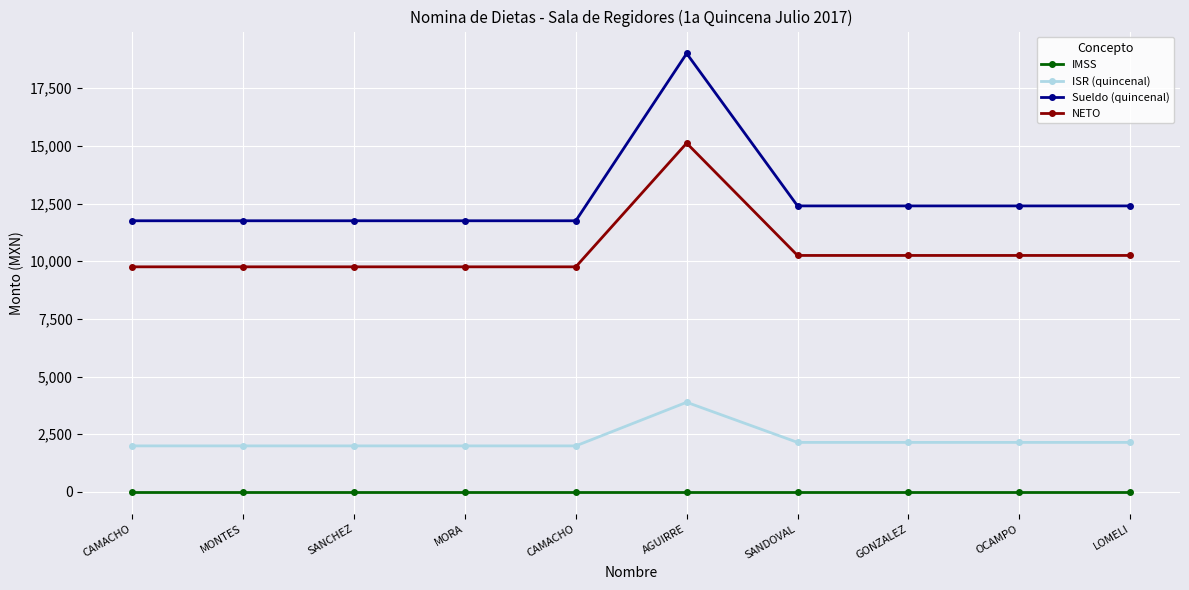

Does the chart display data point markers on the line(s)?

Yes